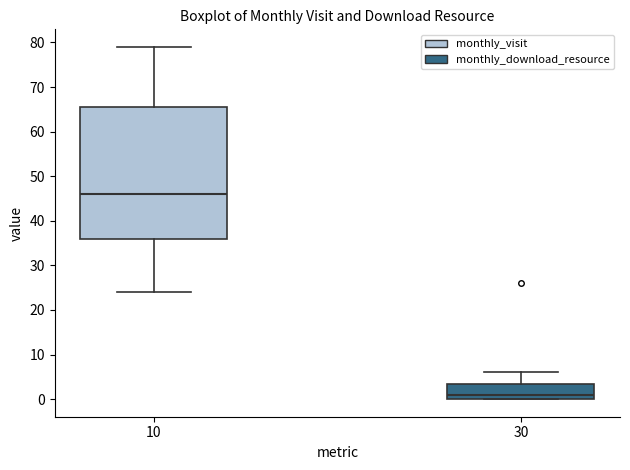

Comparing the boxes themselves (not the whiskers), which one is the tallest?

10